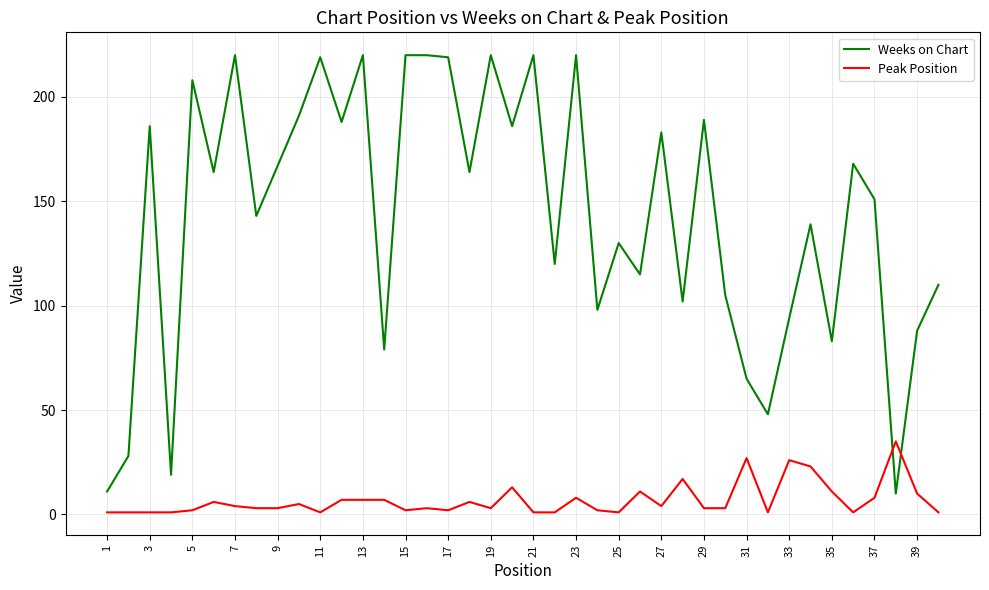

How many intersections are there between Weeks on Chart and Peak Position?

2